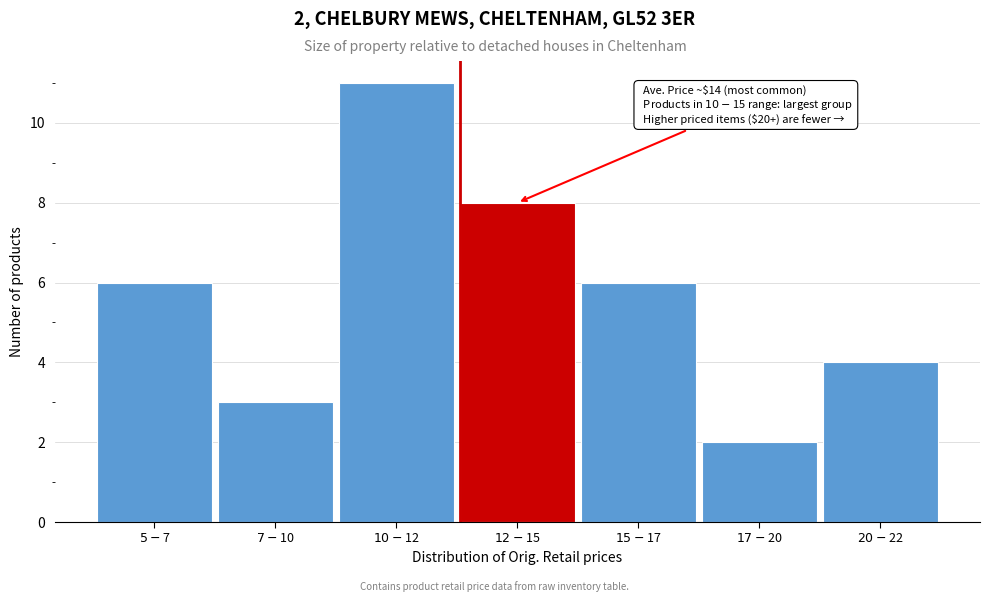

Reading right to left, what are all the values shown in this chart?

4	2	6	8	11	3	6